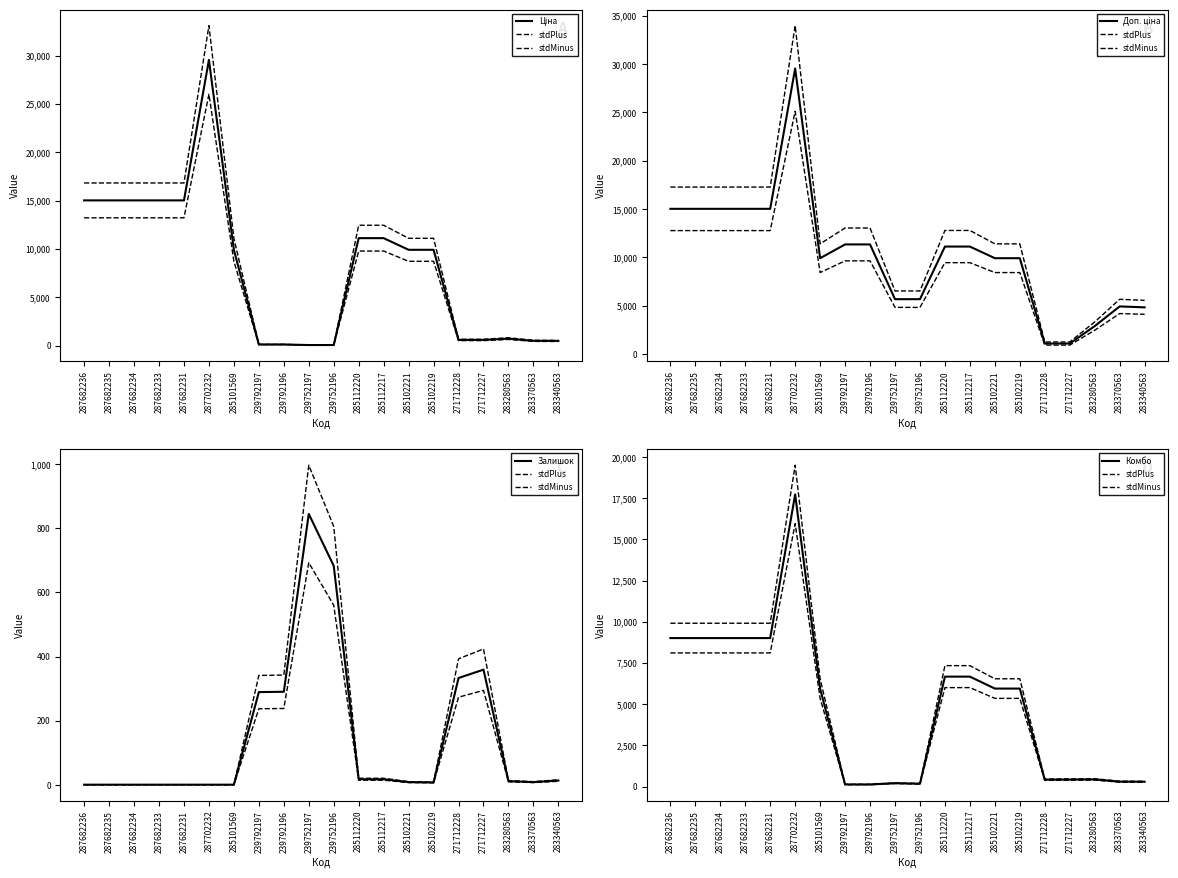

How many values in the Доп. ціна series exceed 11113?

10